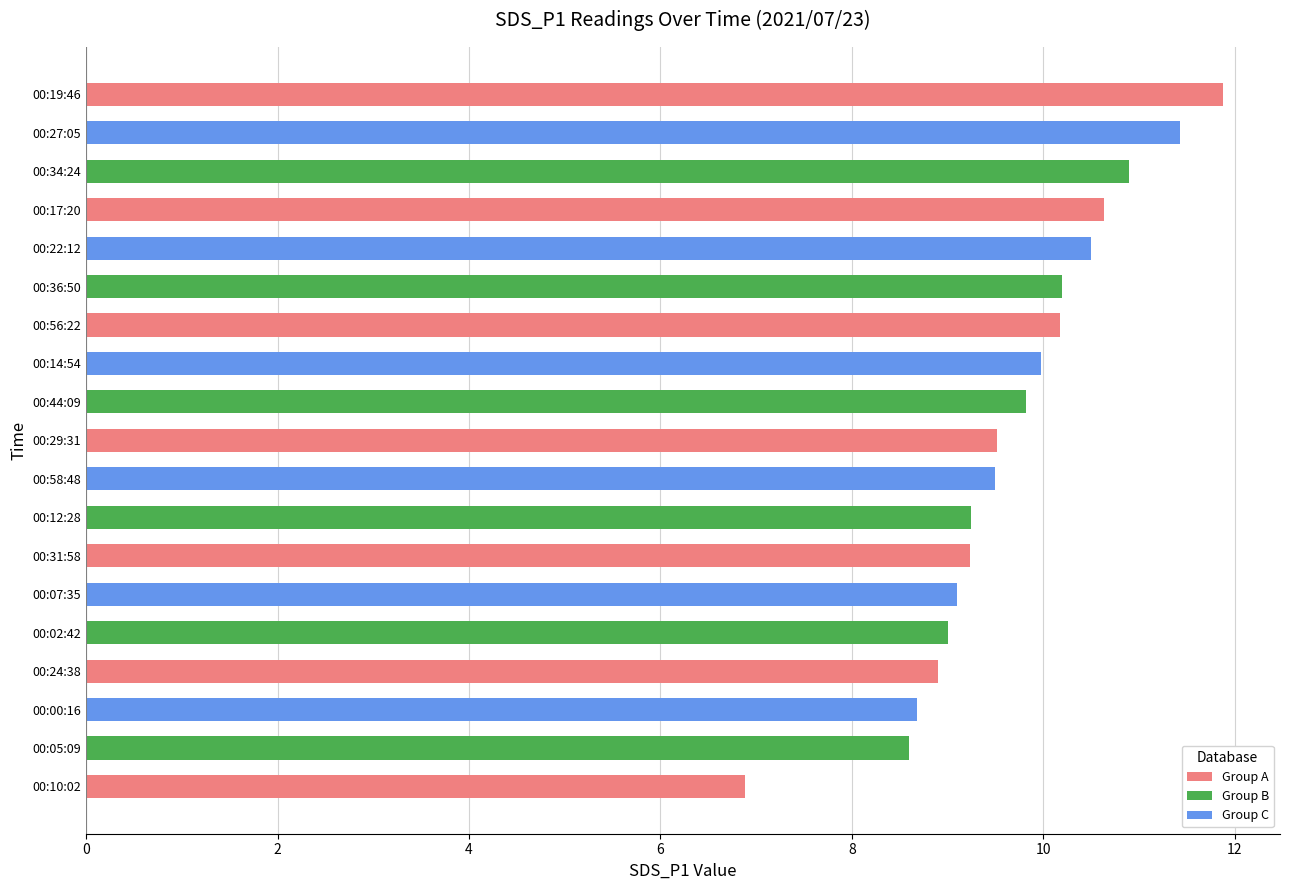

Between 00:17:20 and 00:02:42, which is larger?

00:17:20